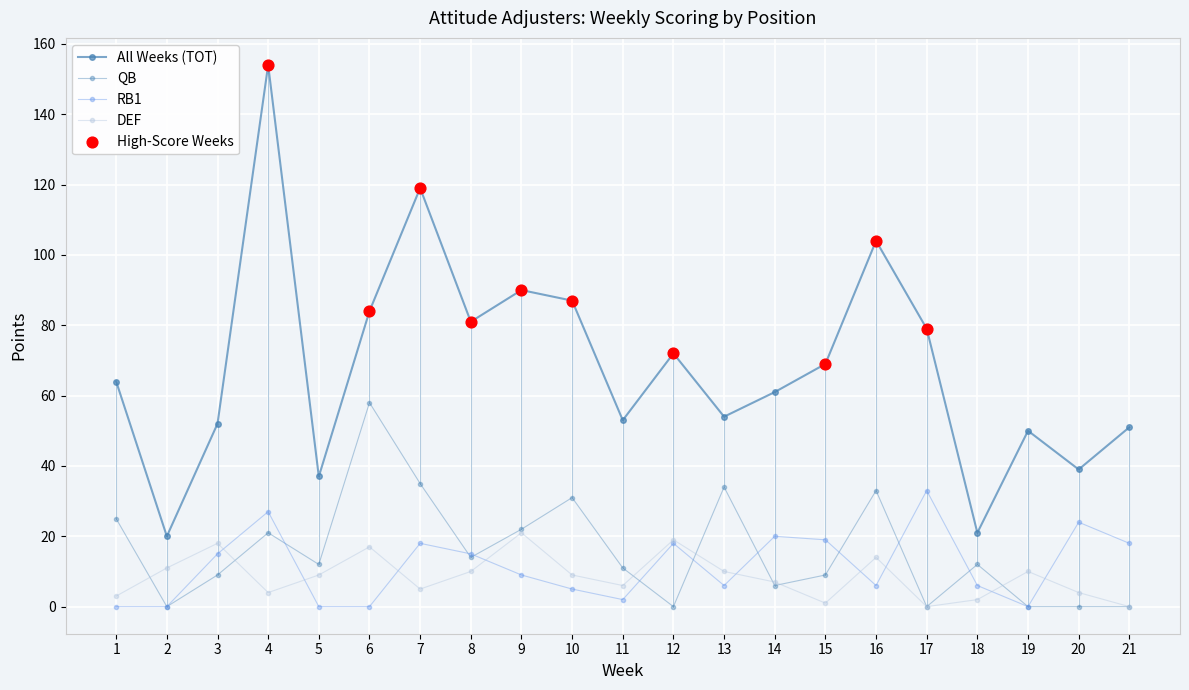

Is the value of RB1 at 12 greater than the value of QB at 7?

No